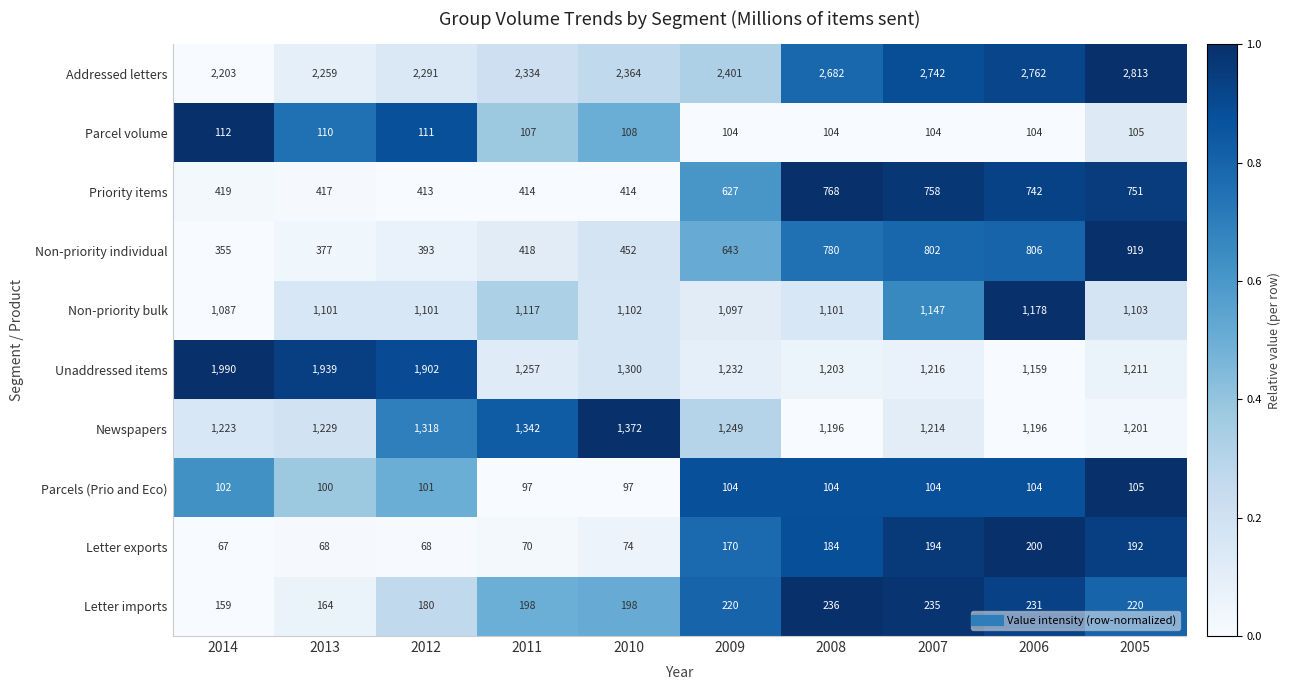

List the series in order of their peak value, highest first.

Addressed letters, Unaddressed items, Newspapers, Non-priority bulk, Non-priority individual, Priority items, Letter imports, Letter exports, Parcel volume, Parcels (Prio and Eco)